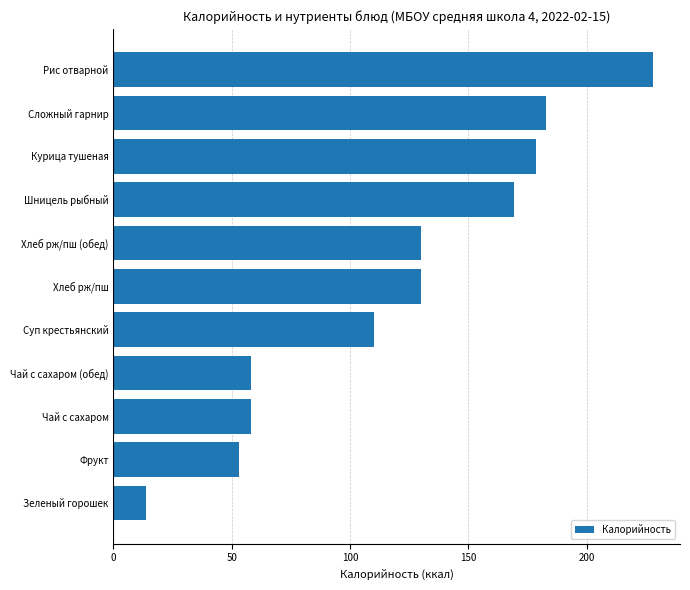

What is the greatest value displayed?

228.0